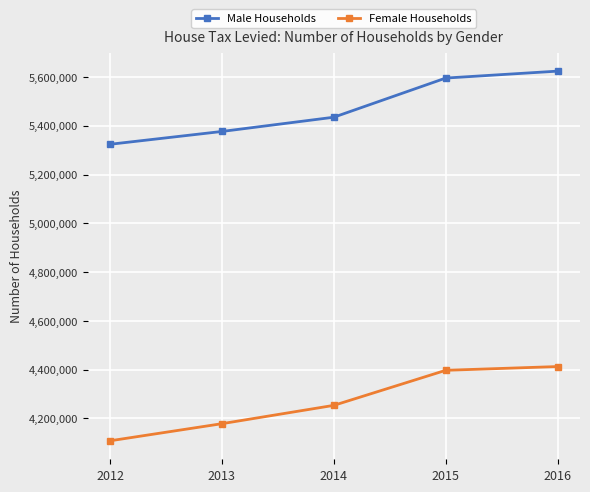

Which label corresponds to the largest value in the chart?

2016